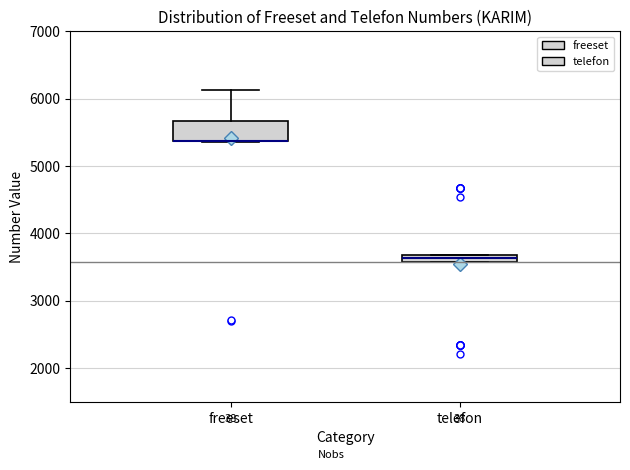

Where is the upper edge of the box for telefon on the y-axis? The values are not printed on the chart, so give them approximately, as read against the axis.

3700